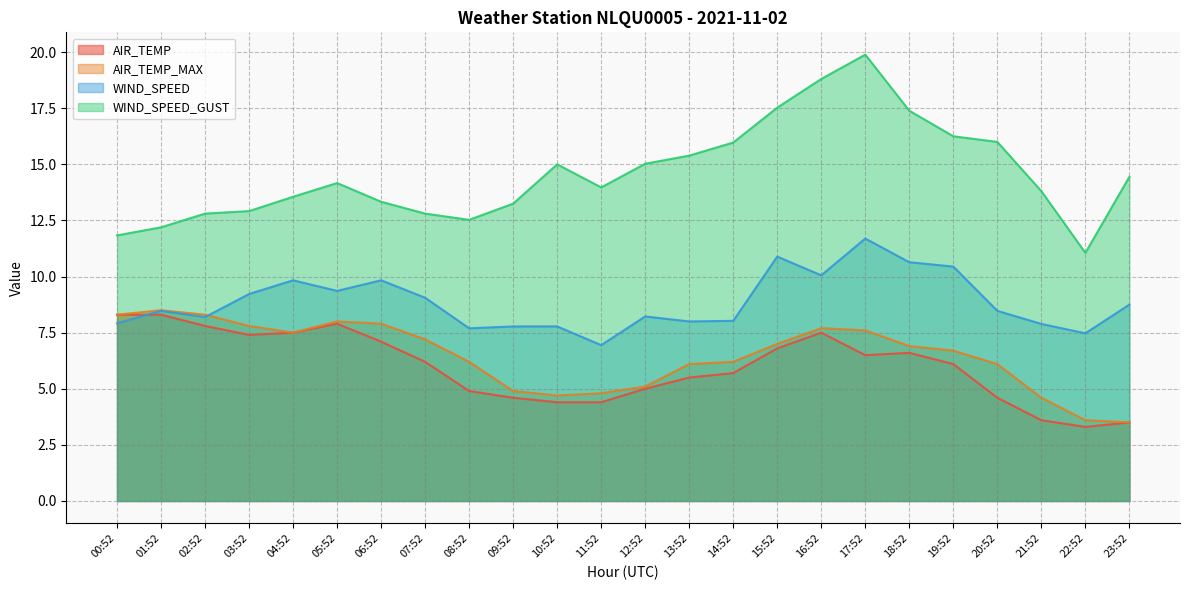

How many interior local peaks does the AIR_TEMP_MAX series have?

3